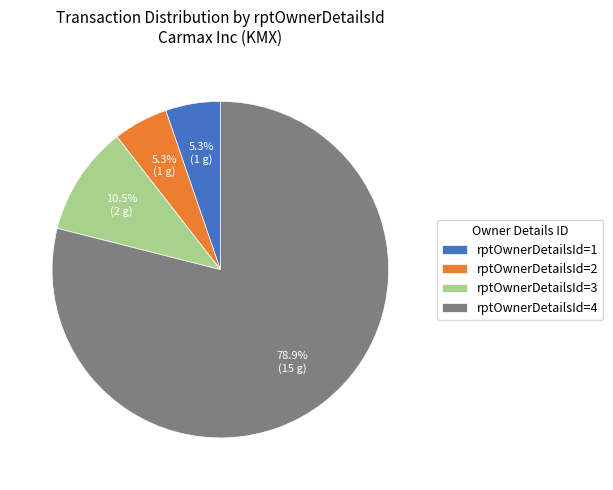

Which category has the biggest portion of the pie?

rptOwnerDetailsId=4